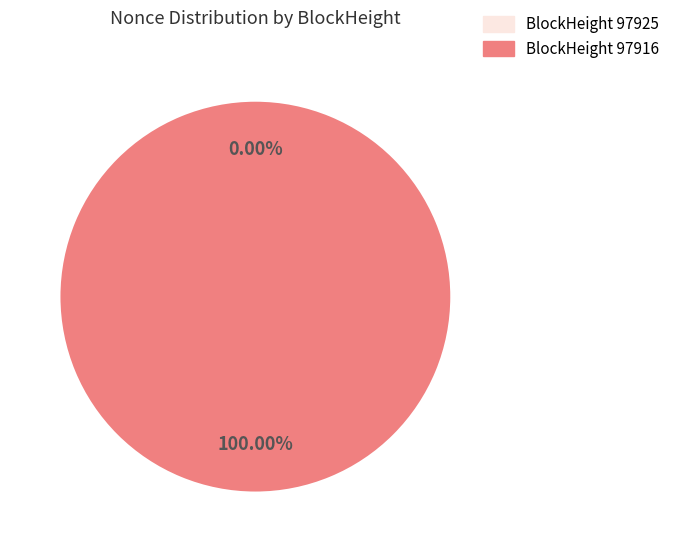

To the nearest percent, what portion does 97916 represent?

100%